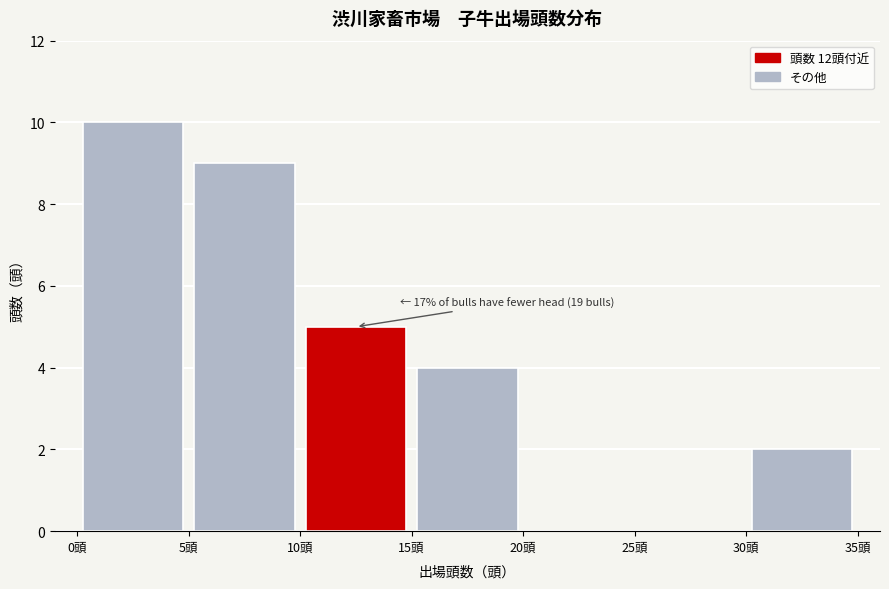

Which range on the x-axis has the tallest bar?

0 to 5